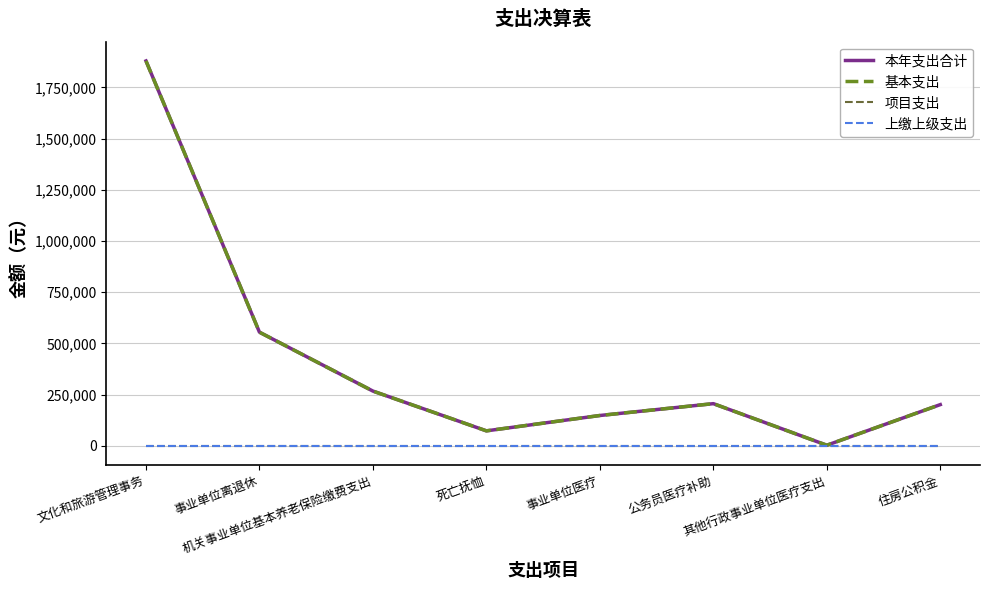

Is it true that 本年支出合计 equals 456695.4 at 机关事业单位基本养老保险缴费支出?

False